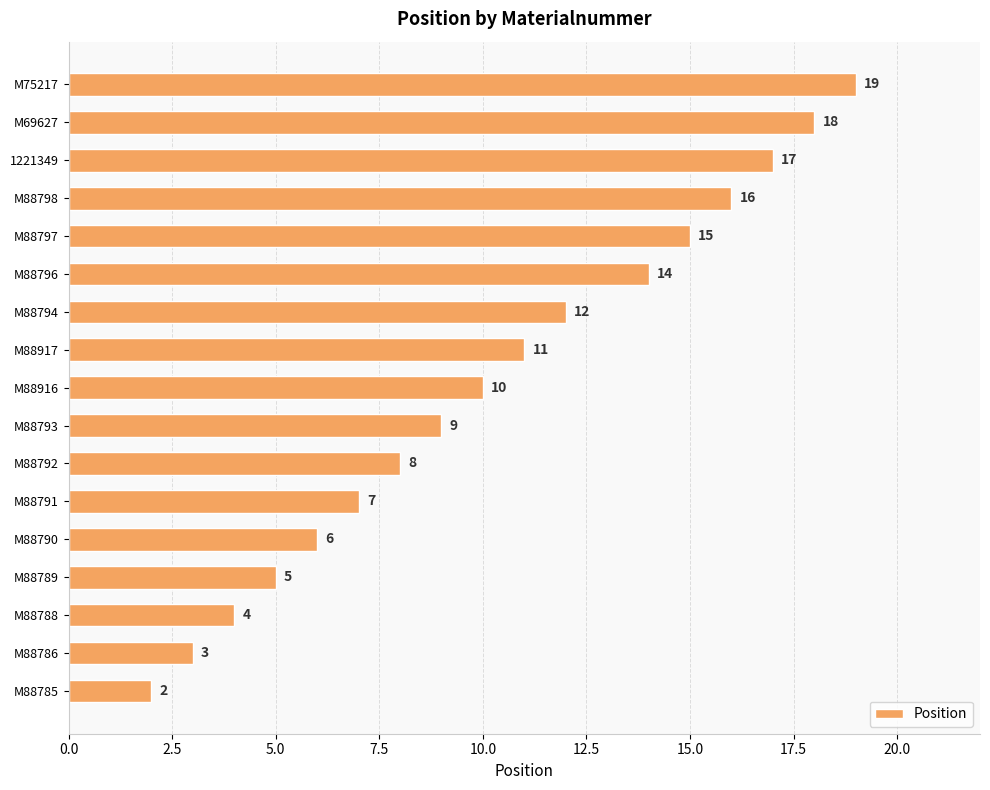

At which label is the value closest to 10?

M88916